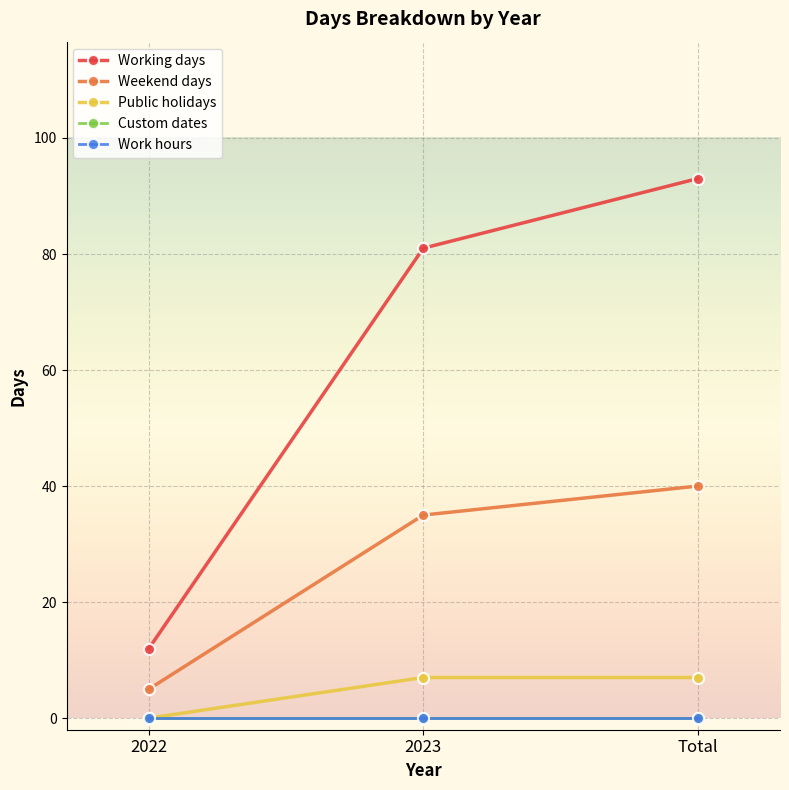

Does the chart have visible grid lines?

Yes